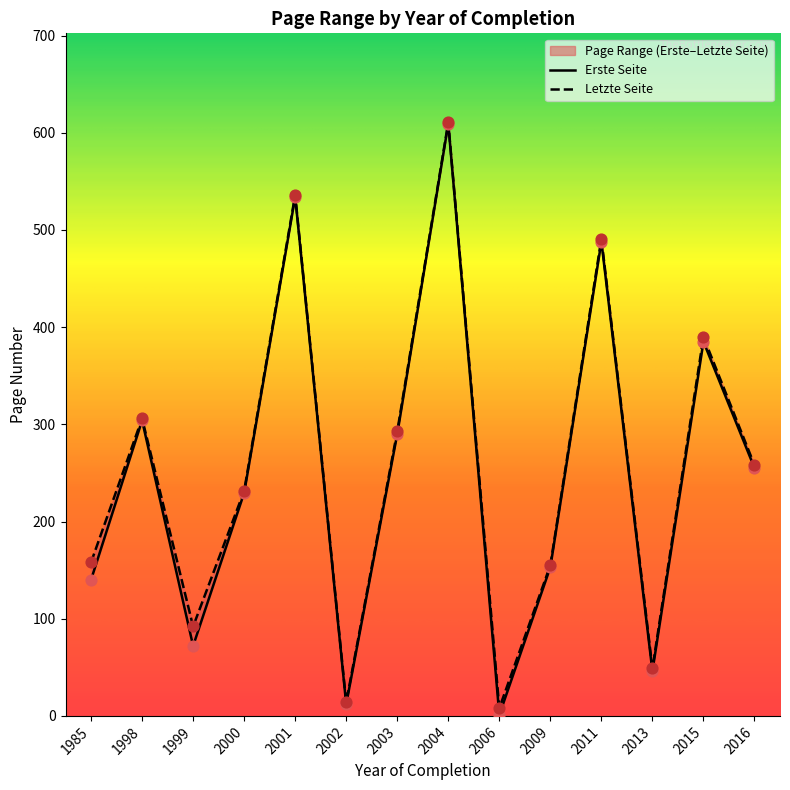

Which series contains the highest Y value?

Letzte Seite